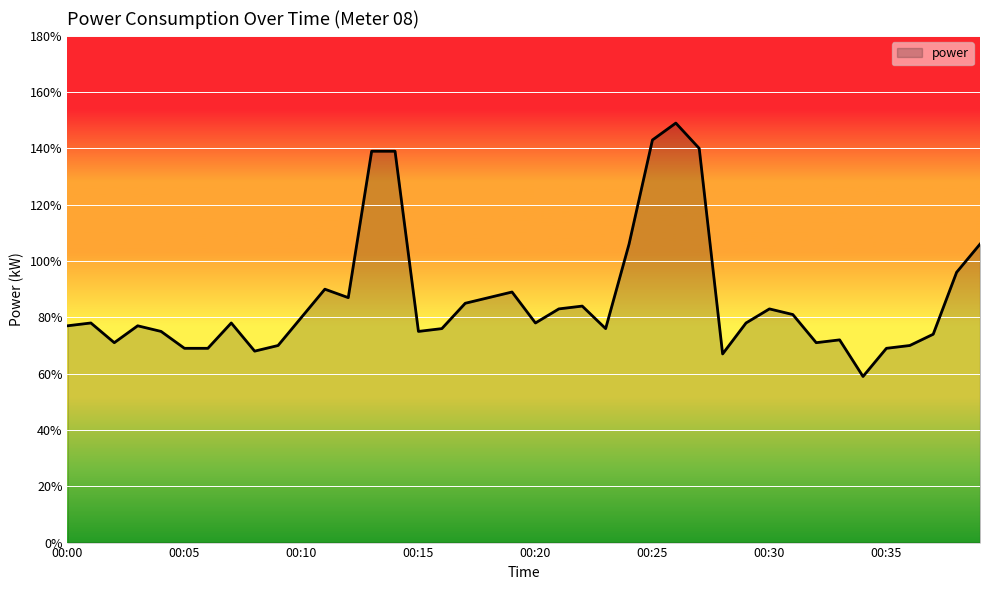

Is this an area chart (filled region under the line)?

Yes